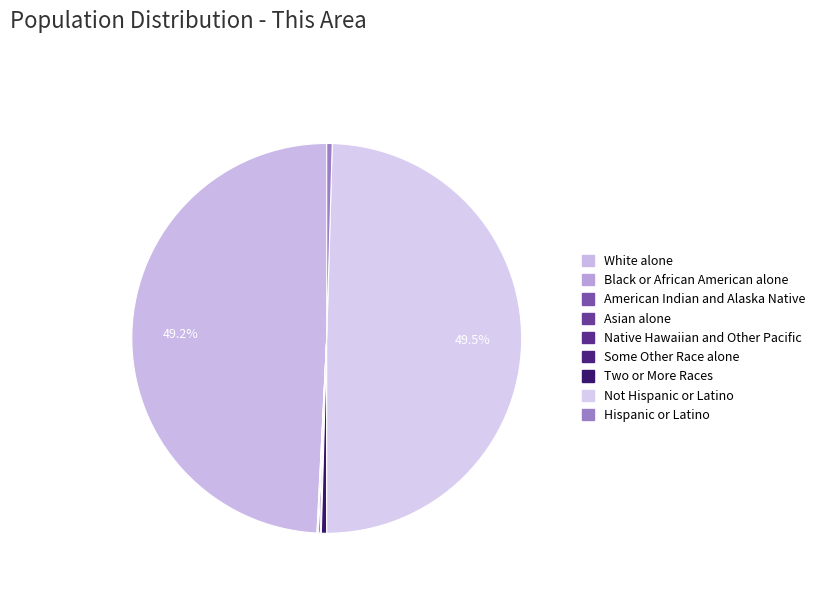

What is the largest slice in the pie chart?

Not Hispanic or Latino